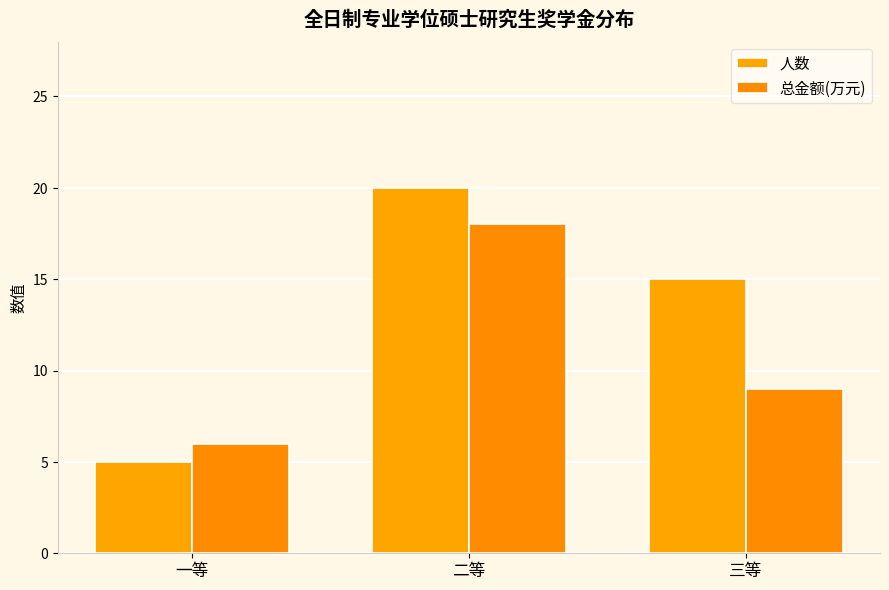

Reading left to right, transcribe all the data shown in this chart.

人数: 一等=5	二等=20	三等=15
总金额(万元): 一等=6	二等=18	三等=9